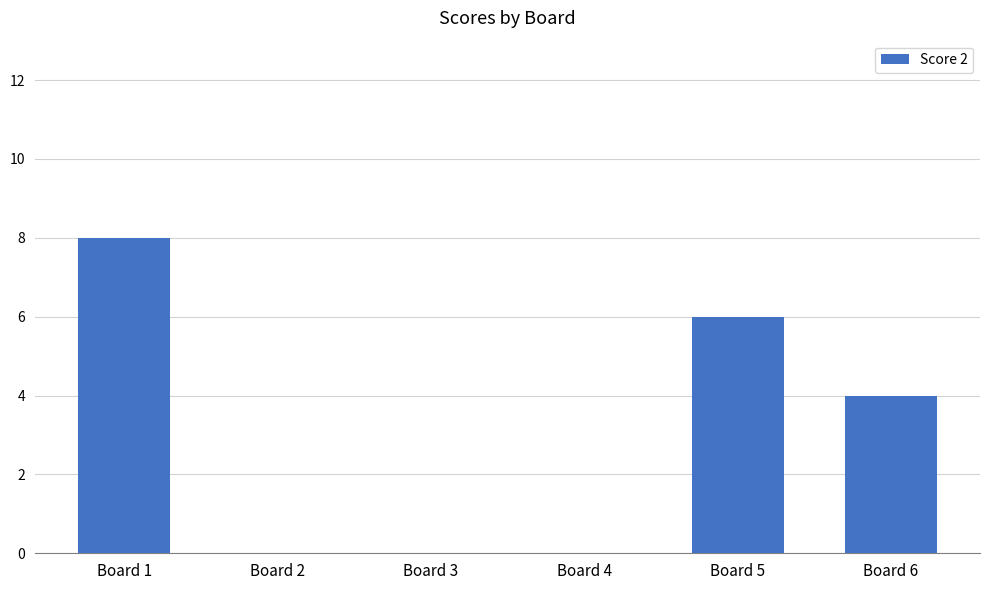

Are the bars horizontal?

No